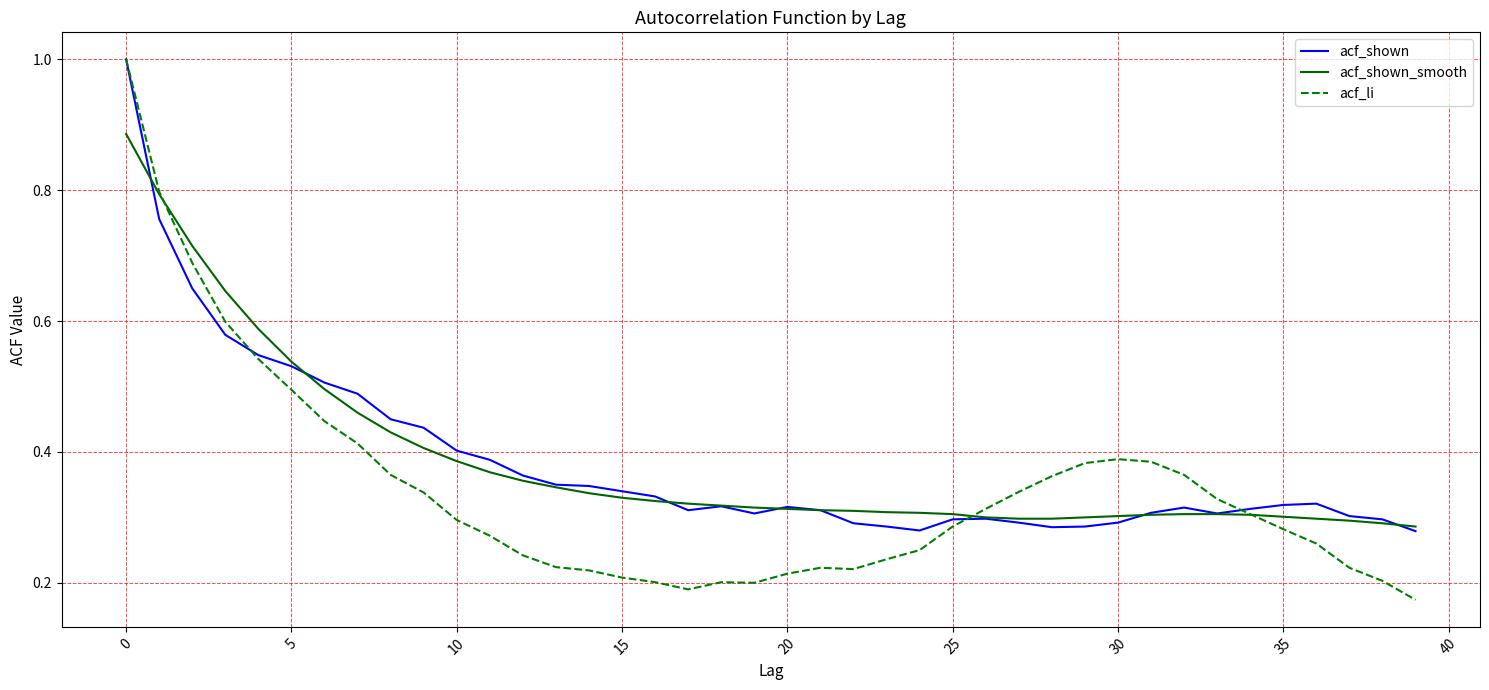

After their last crossing, which series has the higher values: acf_shown or acf_shown_smooth?

acf_shown_smooth